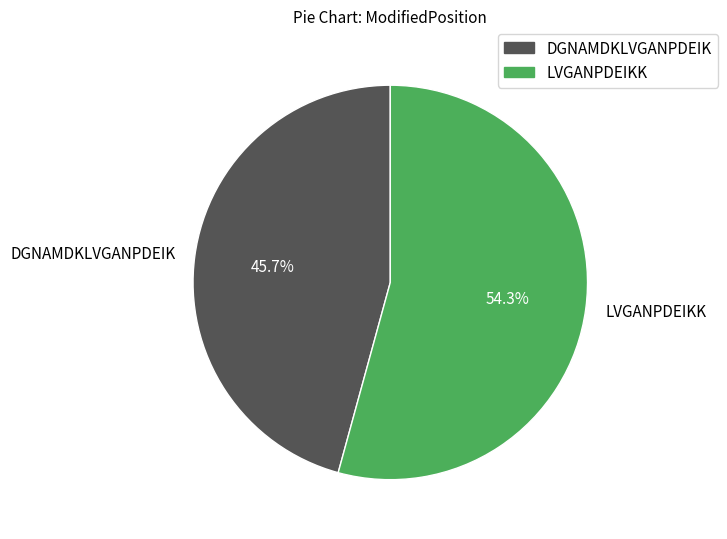

What percentage is the DGNAMDKLVGANPDEIK slice, to the nearest percent?

46%